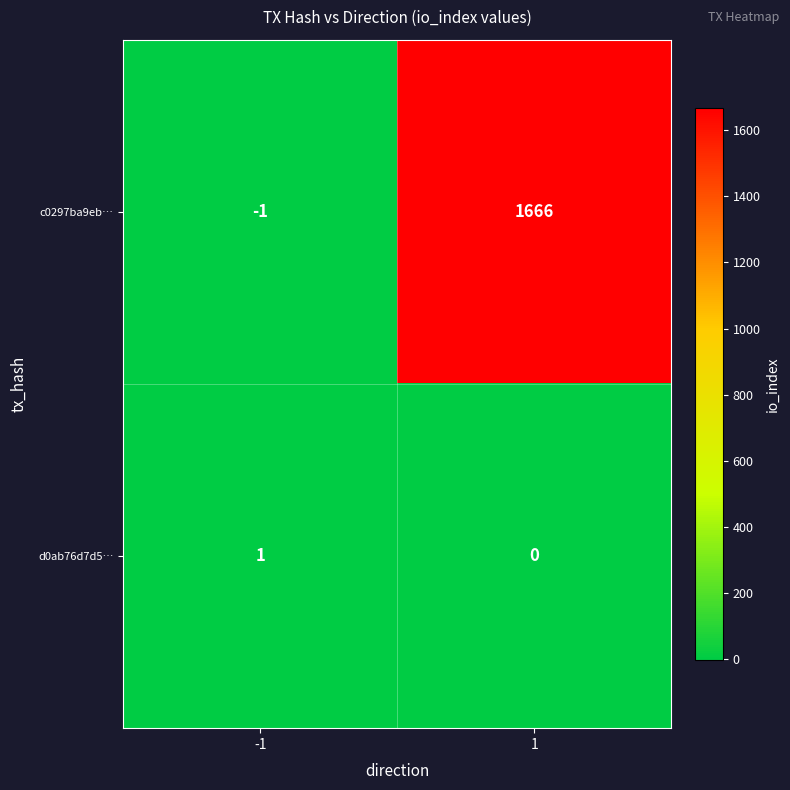

Rank the series by their maximum value, from lowest to highest.

d0ab76d7d5…, c0297ba9eb…